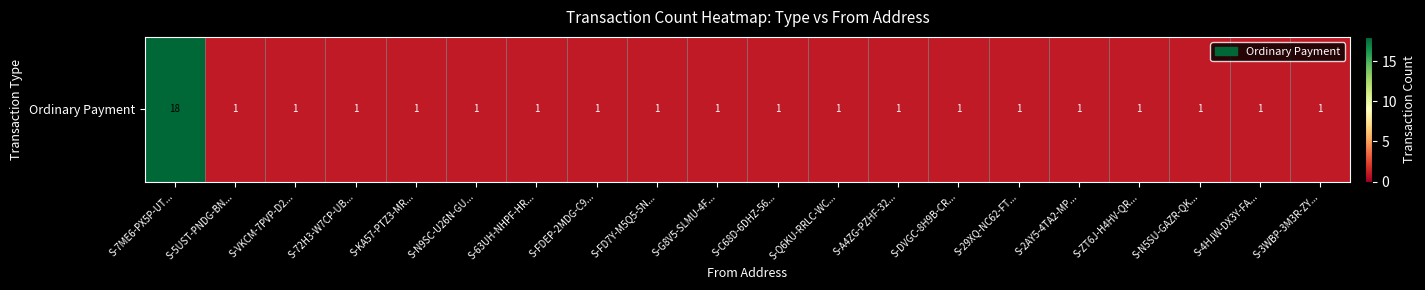

Reading right to left, extract all data points from this chart.

S-3WBP-3M3R-ZY...=1	S-4HJW-DX3Y-FA...=1	S-N5SU-GAZR-QK...=1	S-ZT6J-H4HV-QR...=1	S-2AY5-4TA2-MP...=1	S-29XQ-NC62-FT...=1	S-DVGC-8H9B-CR...=1	S-A4ZG-PZHF-32...=1	S-Q6KU-RRLC-WC...=1	S-C68D-6DHZ-56...=1	S-G8V5-SLMU-4F...=1	S-FD7Y-M5Q5-5N...=1	S-FDEP-2MDG-C9...=1	S-63UH-NHPF-HR...=1	S-N9SC-U26N-GU...=1	S-KA57-PTZ3-MR...=1	S-72H3-W7CP-UB...=1	S-VKCM-7PVP-D2...=1	S-5UST-PNDG-BN...=1	S-7ME6-PX5P-UT...=18